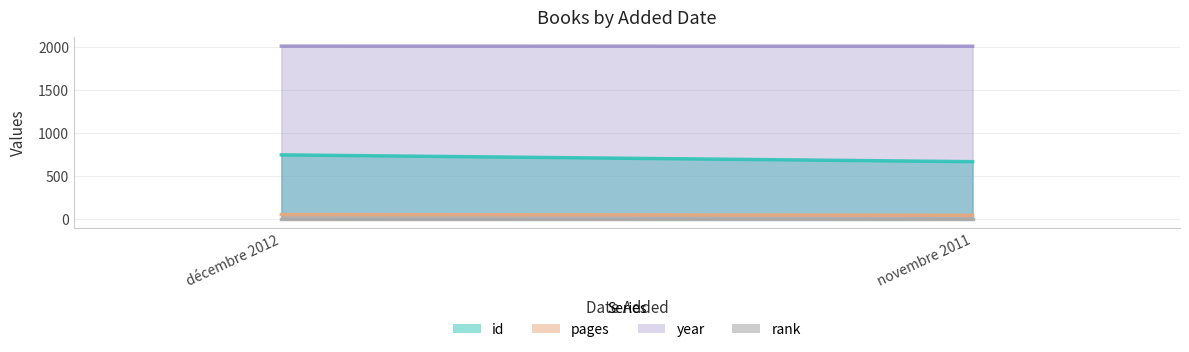

Rank the series by their maximum value, from lowest to highest.

rank, pages, id, year